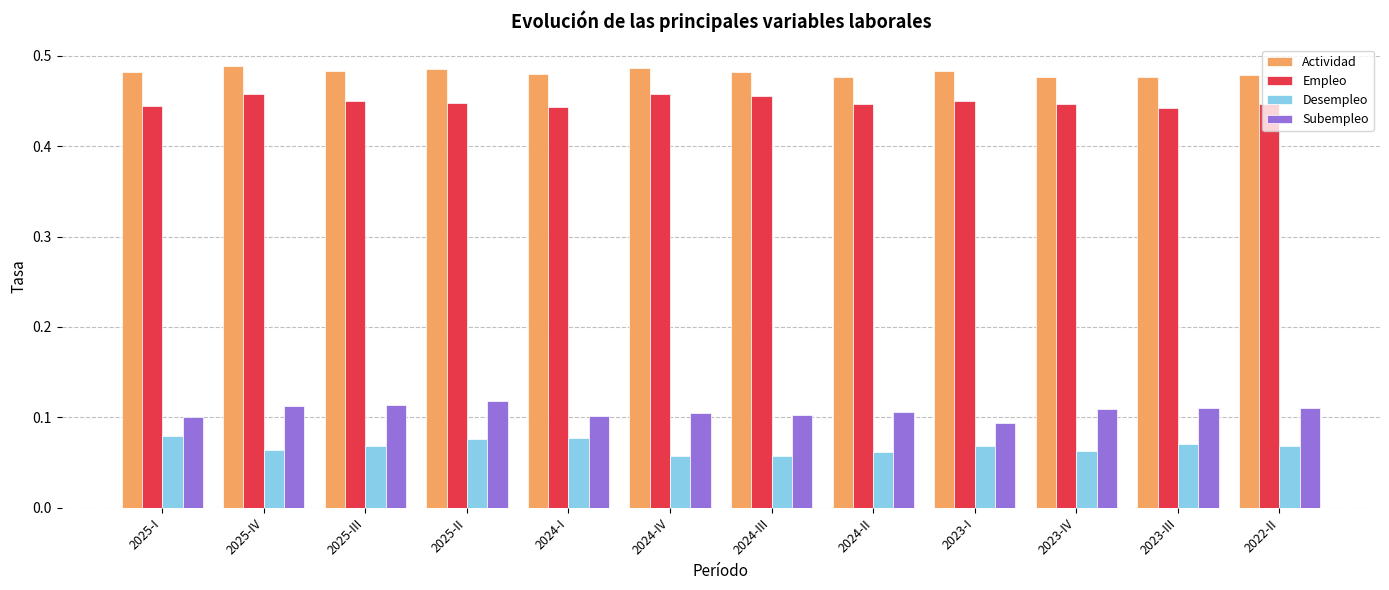

What is the label of the 3rd bar from the left?

2025-III